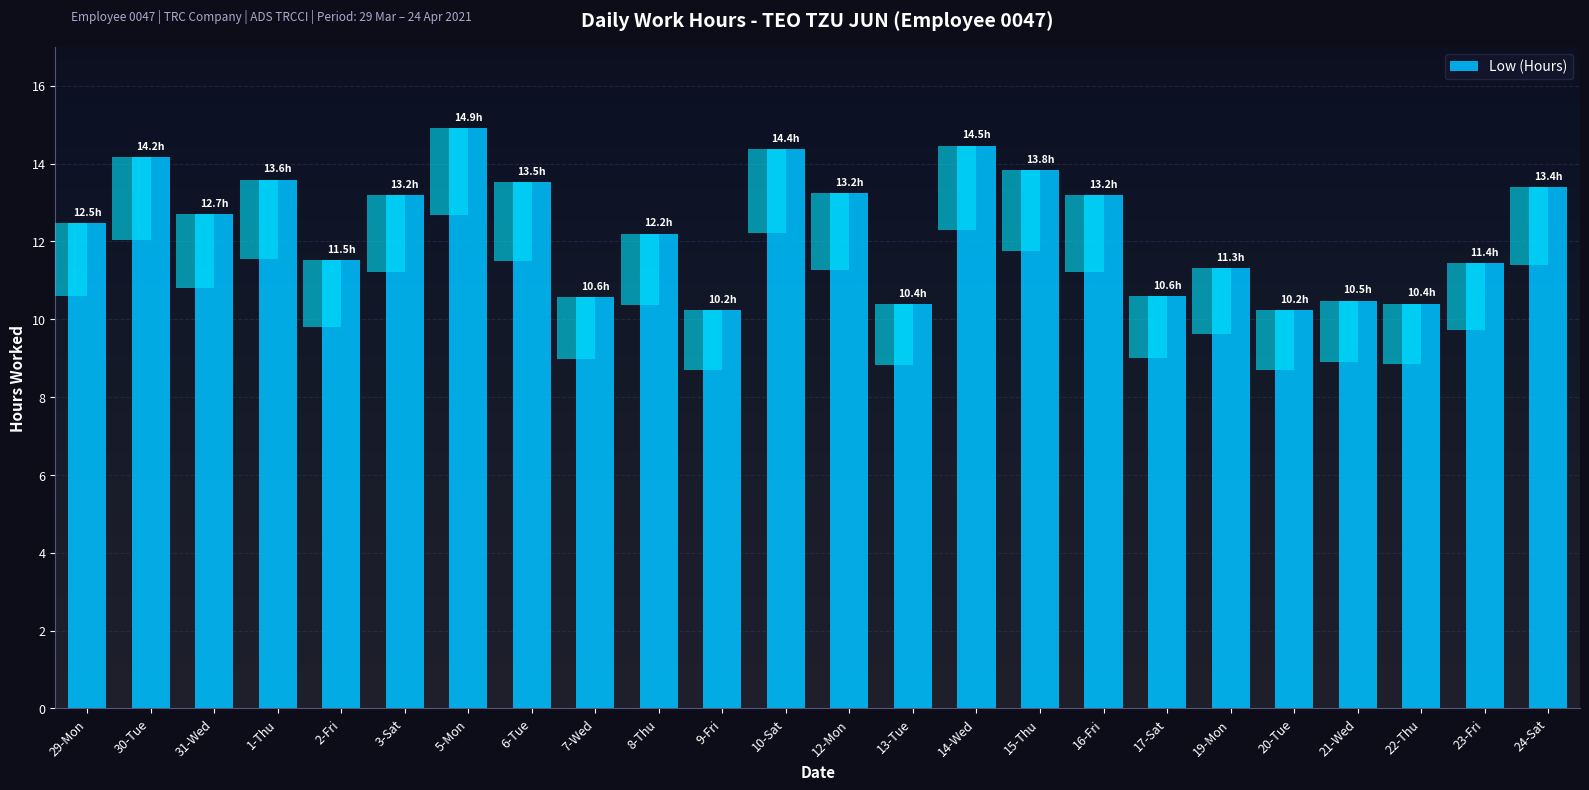

True or false: the data shows 10.6 at 7-Wed.

True